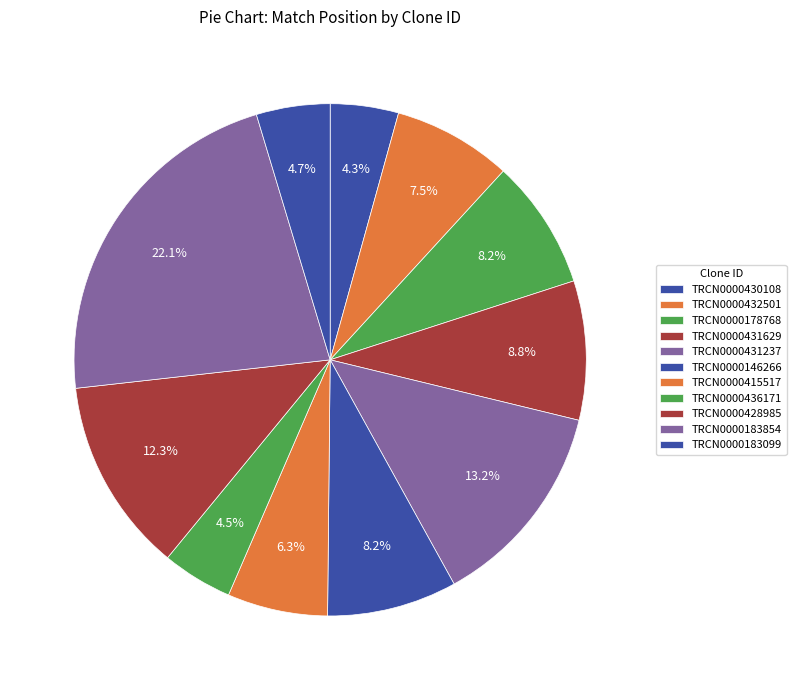

Which category has the smallest portion of the pie?

TRCN0000430108